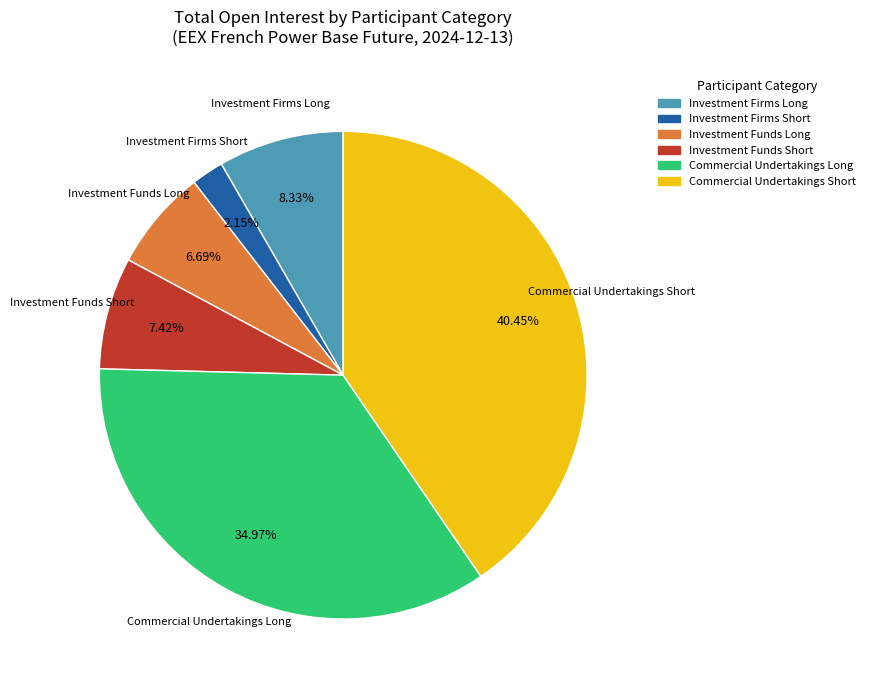

Does Investment Funds Long represent more than half of the total?

No